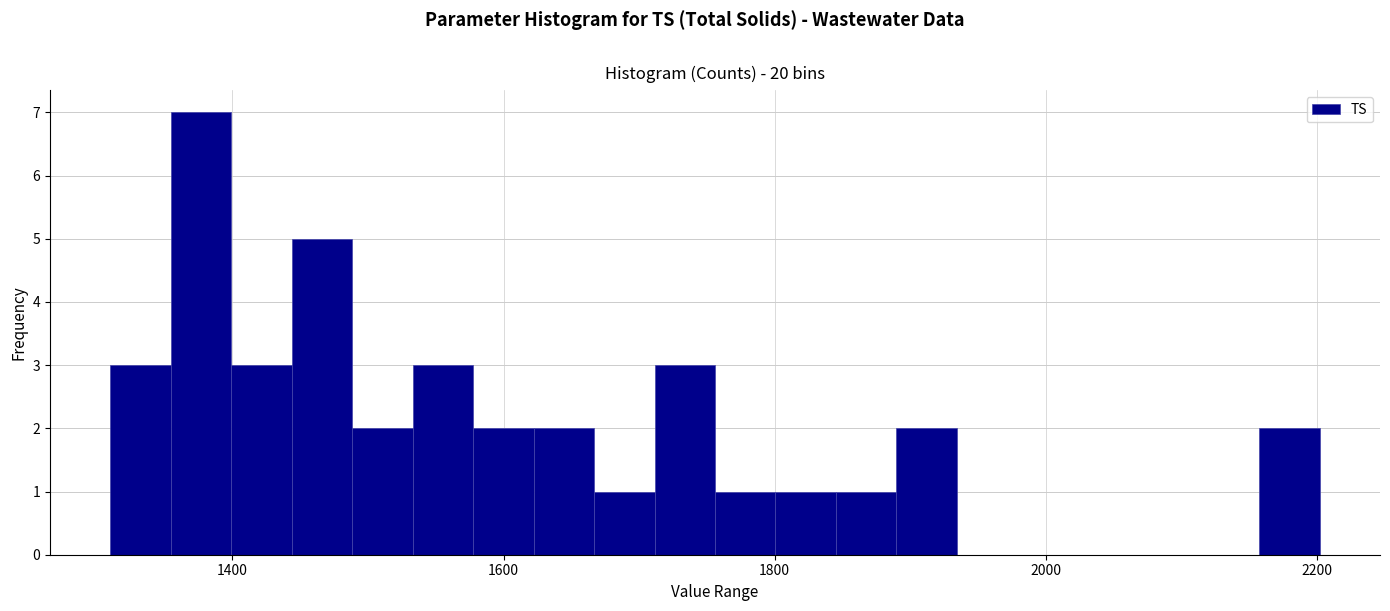

Around what value on the x-axis is the tallest bar? Give the approximate position of its centre, as read against the axis.

1380